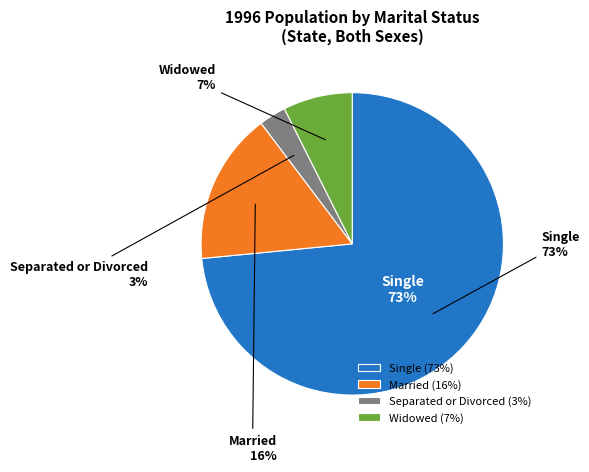

Is it true that Separated or Divorced is 14% of the pie?

False